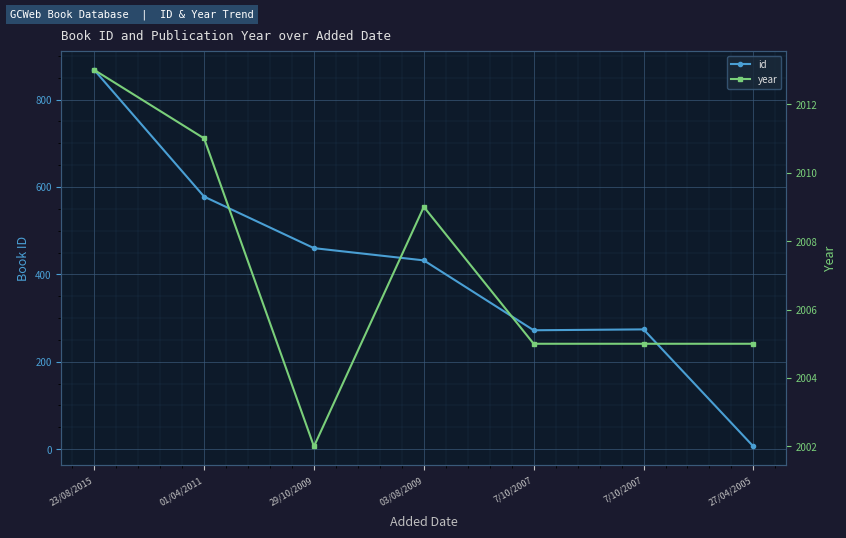

What is the spread (max minus min) of values at 7/10/2007?

1733